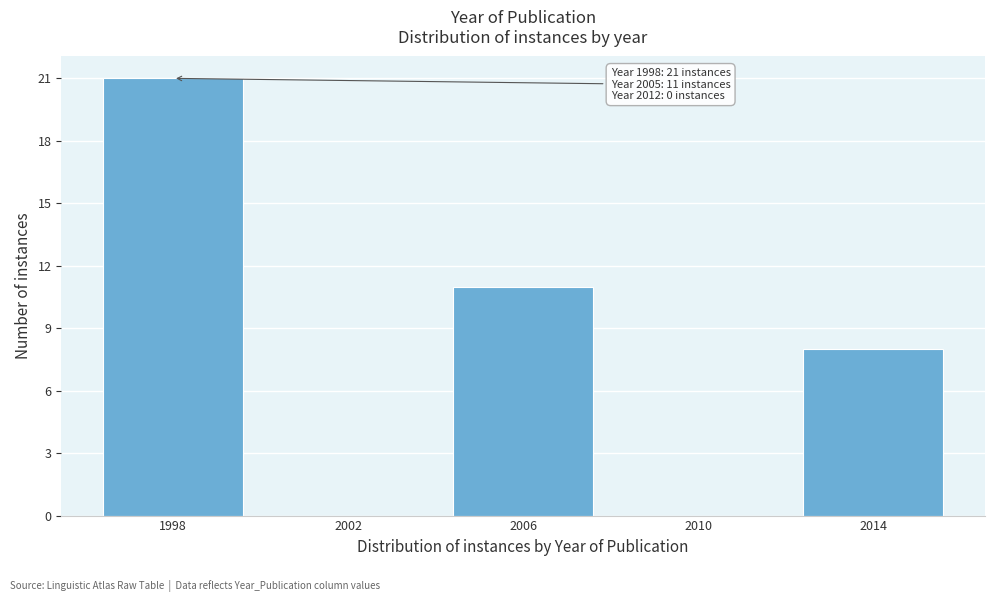

Reading left to right, transcribe all the data shown in this chart.

1998=21	2002=0	2006=11	2010=0	2014=8